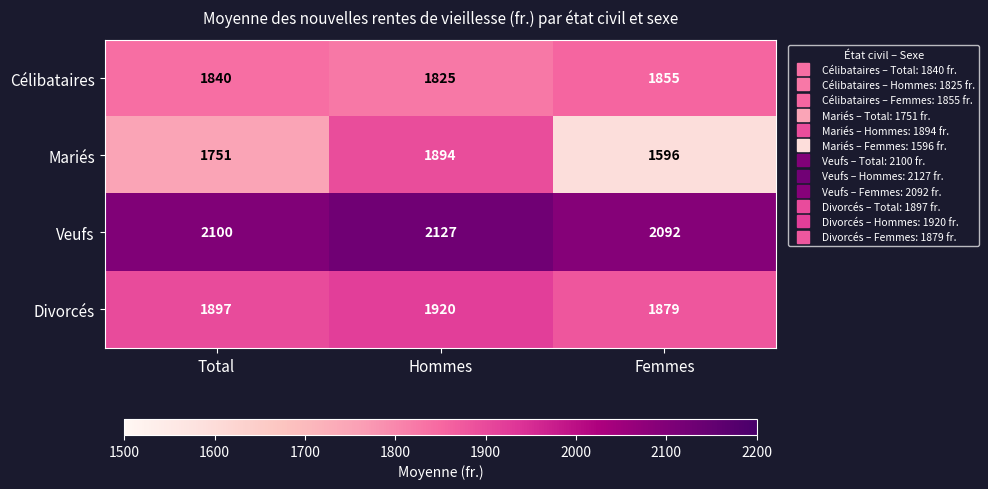

Reading right to left, list all the values displayed in this chart.

Célibataires: Femmes=1855	Hommes=1825	Total=1840
Mariés: Femmes=1596	Hommes=1894	Total=1751
Veufs: Femmes=2092	Hommes=2127	Total=2100
Divorcés: Femmes=1879	Hommes=1920	Total=1897